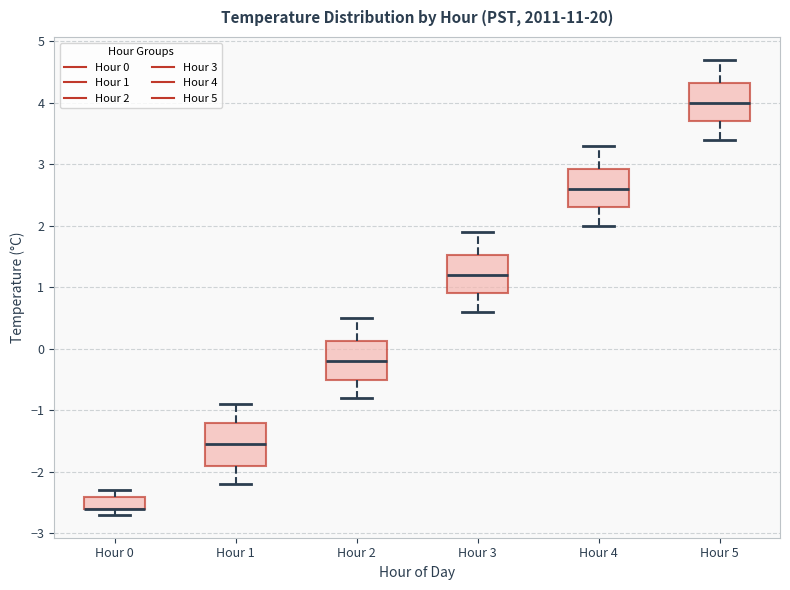

Where is the lower edge of the box for Hour 2 on the y-axis? The values are not printed on the chart, so give them approximately, as read against the axis.

-0.5